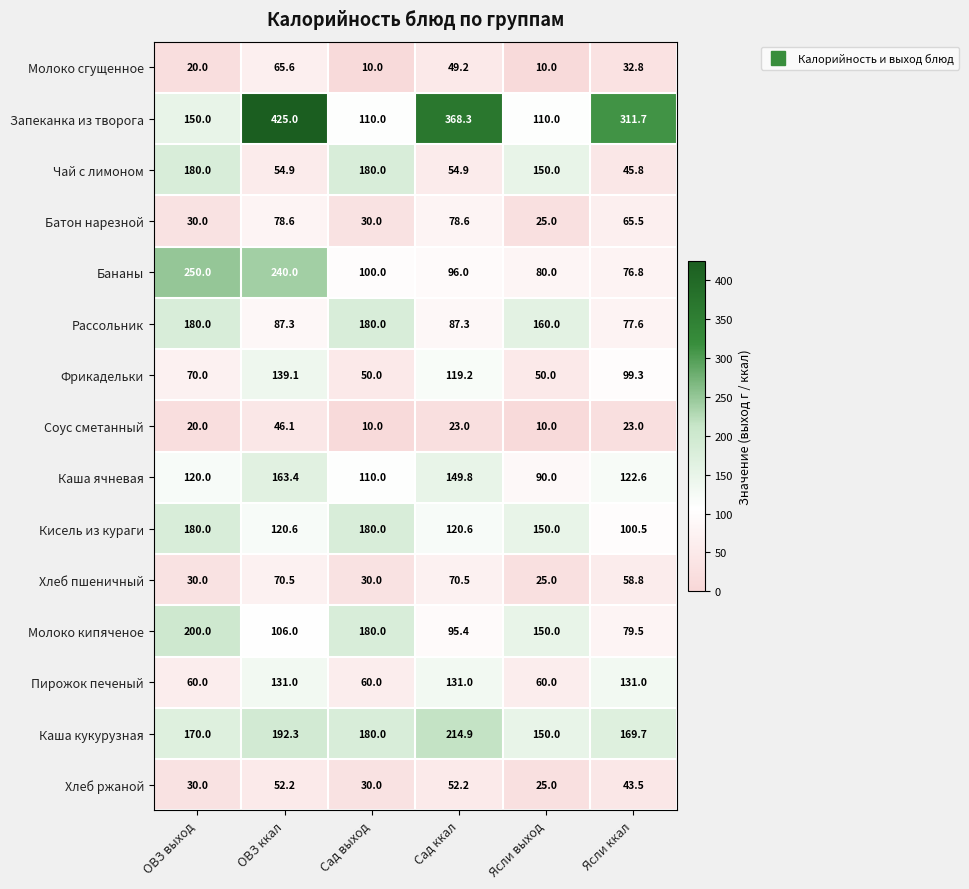

The Кисель из кураги series shows 180.0 at ОВЗ выход. True or false?

True